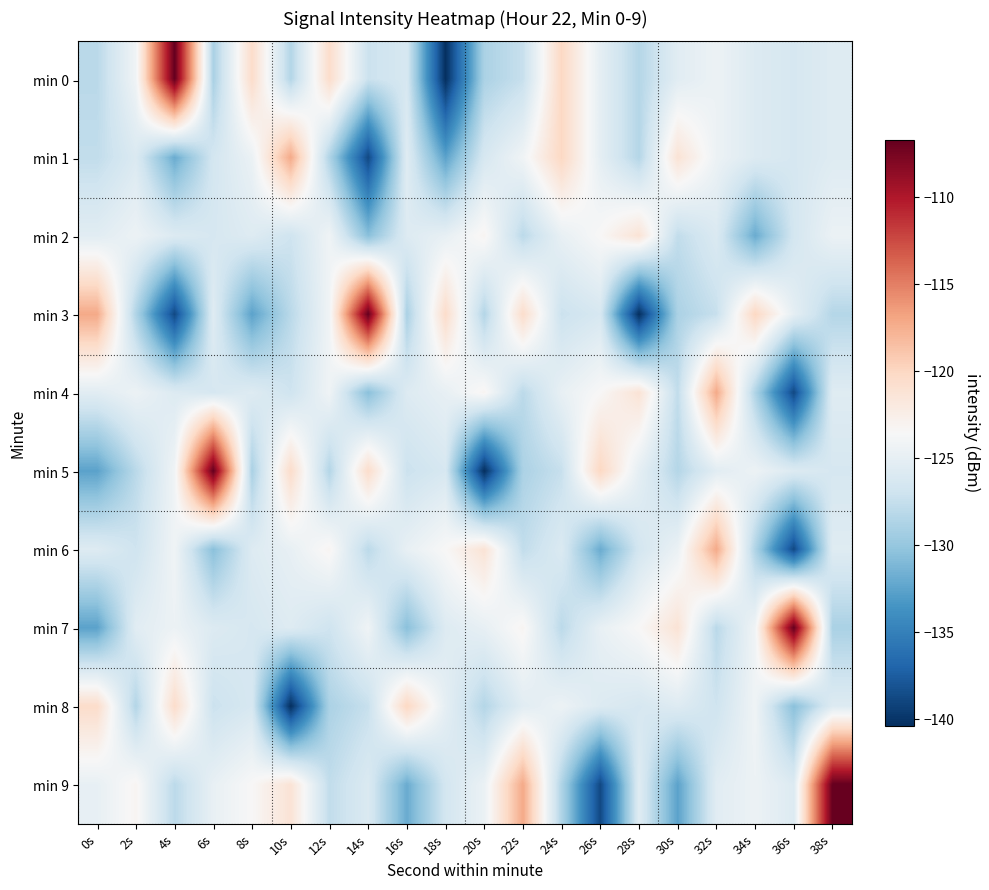

Reading left to right, list all the values displayed in this chart.

min 0: 0s=-128.1	2s=-124.2	4s=-106.7	6s=-128.9	8s=-120.5	10s=-128.4	12s=-120.6	14s=-127.2	16s=-126.3	18s=-140.4	20s=-128.9	22s=-127.4	24s=-120.0	26s=-125.1	28s=-128.4	30s=-125.4	32s=-124.5	34s=-125.8	36s=-126.3	38s=-125.7
min 1: 0s=-127.7	2s=-126.0	4s=-131.9	6s=-126.6	8s=-124.6	10s=-117.2	12s=-128.6	14s=-138.8	16s=-125.6	18s=-132.5	20s=-126.3	22s=-124.2	24s=-120.0	26s=-125.1	28s=-128.4	30s=-121.2	32s=-124.5	34s=-125.8	36s=-126.3	38s=-125.7
min 2: 0s=-125.4	2s=-124.5	4s=-125.8	6s=-126.3	8s=-125.7	10s=-126.9	12s=-124.2	14s=-130.6	16s=-125.8	18s=-124.9	20s=-123.2	22s=-128.0	24s=-124.8	26s=-123.5	28s=-121.2	30s=-127.7	32s=-126.0	34s=-131.9	36s=-126.6	38s=-124.6
min 3: 0s=-117.2	2s=-128.6	4s=-138.8	6s=-125.6	8s=-132.5	10s=-128.1	12s=-124.2	14s=-106.7	16s=-128.9	18s=-120.5	20s=-128.4	22s=-120.6	24s=-127.2	26s=-126.3	28s=-140.4	30s=-128.9	32s=-127.4	34s=-120.0	36s=-125.1	38s=-128.4
min 4: 0s=-125.4	2s=-124.5	4s=-125.8	6s=-126.3	8s=-125.7	10s=-126.9	12s=-124.2	14s=-130.6	16s=-125.8	18s=-124.9	20s=-123.2	22s=-128.0	24s=-124.8	26s=-123.5	28s=-121.2	30s=-127.7	32s=-117.2	34s=-128.6	36s=-138.8	38s=-125.6
min 5: 0s=-132.5	2s=-128.1	4s=-124.2	6s=-106.7	8s=-128.9	10s=-120.5	12s=-128.4	14s=-120.6	16s=-127.2	18s=-126.3	20s=-140.4	22s=-128.9	24s=-127.4	26s=-120.0	28s=-125.1	30s=-128.4	32s=-125.4	34s=-124.5	36s=-125.8	38s=-126.3
min 6: 0s=-125.7	2s=-126.9	4s=-124.2	6s=-130.6	8s=-125.8	10s=-124.9	12s=-123.2	14s=-128.0	16s=-124.8	18s=-123.5	20s=-121.2	22s=-127.7	24s=-126.0	26s=-131.9	28s=-126.6	30s=-124.6	32s=-117.2	34s=-128.6	36s=-138.8	38s=-125.6
min 7: 0s=-132.5	2s=-125.4	4s=-124.5	6s=-125.8	8s=-126.3	10s=-125.7	12s=-126.9	14s=-124.2	16s=-130.6	18s=-125.8	20s=-124.9	22s=-123.2	24s=-128.0	26s=-124.8	28s=-123.5	30s=-121.2	32s=-128.1	34s=-124.2	36s=-106.7	38s=-128.9
min 8: 0s=-120.5	2s=-128.4	4s=-120.6	6s=-127.2	8s=-126.3	10s=-140.4	12s=-128.9	14s=-127.4	16s=-120.0	18s=-125.1	20s=-128.4	22s=-125.4	24s=-124.5	26s=-125.8	28s=-126.3	30s=-125.7	32s=-126.9	34s=-124.2	36s=-130.6	38s=-125.8
min 9: 0s=-124.9	2s=-123.2	4s=-128.0	6s=-124.8	8s=-123.5	10s=-121.2	12s=-127.7	14s=-126.0	16s=-131.9	18s=-126.6	20s=-124.6	22s=-117.2	24s=-128.6	26s=-138.8	28s=-125.6	30s=-132.5	32s=-125.4	34s=-124.5	36s=-125.8	38s=-106.7